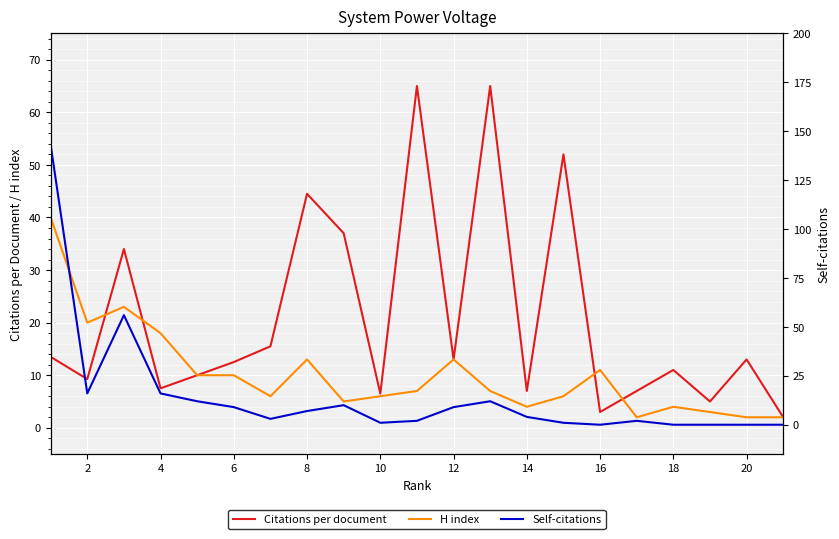

What is the difference between the maximum and minimum values in the H index series?

38.0